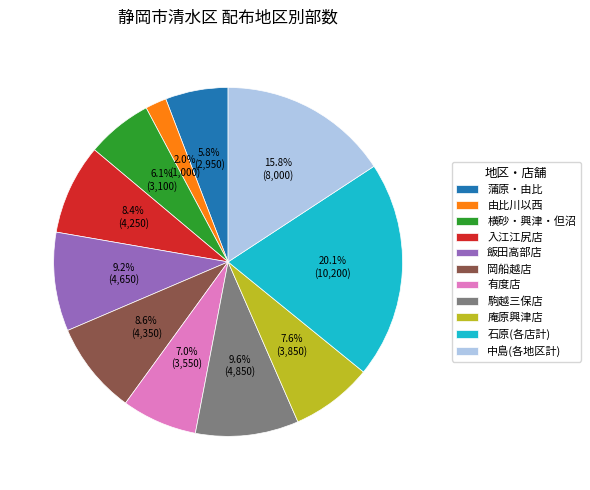

To the nearest percent, what is the difference between the largest and smallest slice percentages?

18%